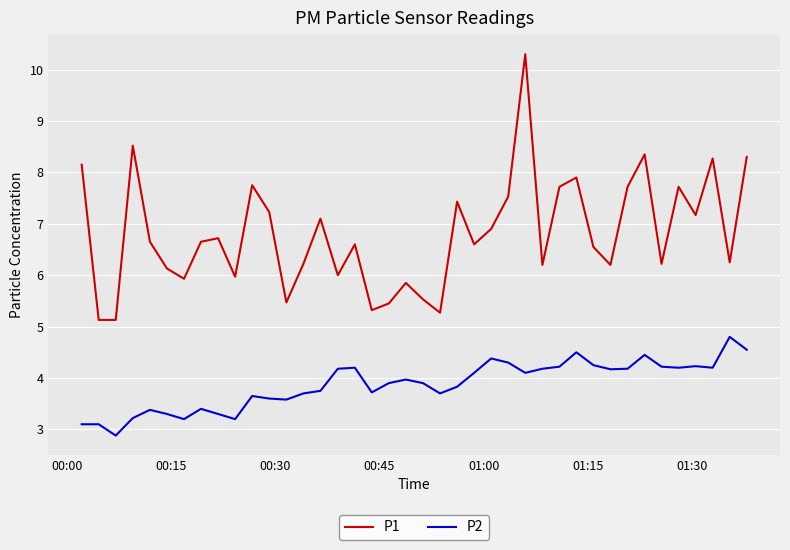

True or false: P1 and P2 intersect in this chart.

False